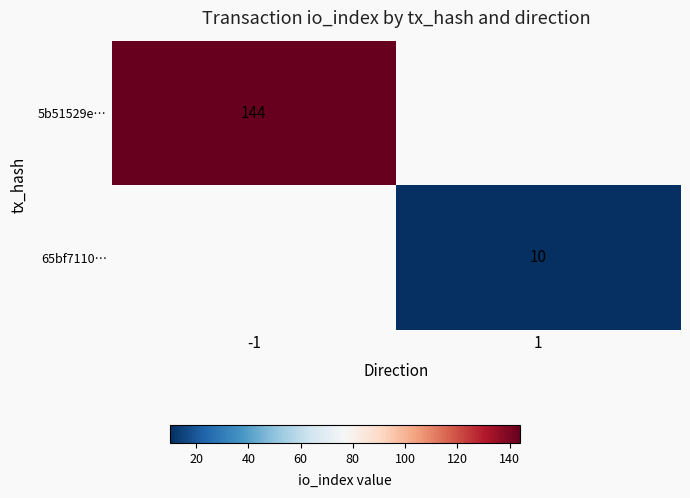

True or false: 65bf7110… has a value of 14 at 1.

False